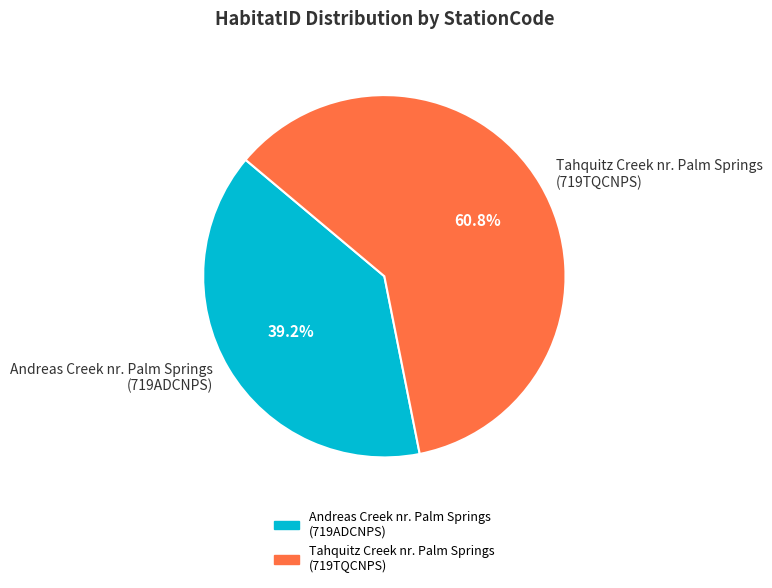

How many slices are in this pie chart?

2